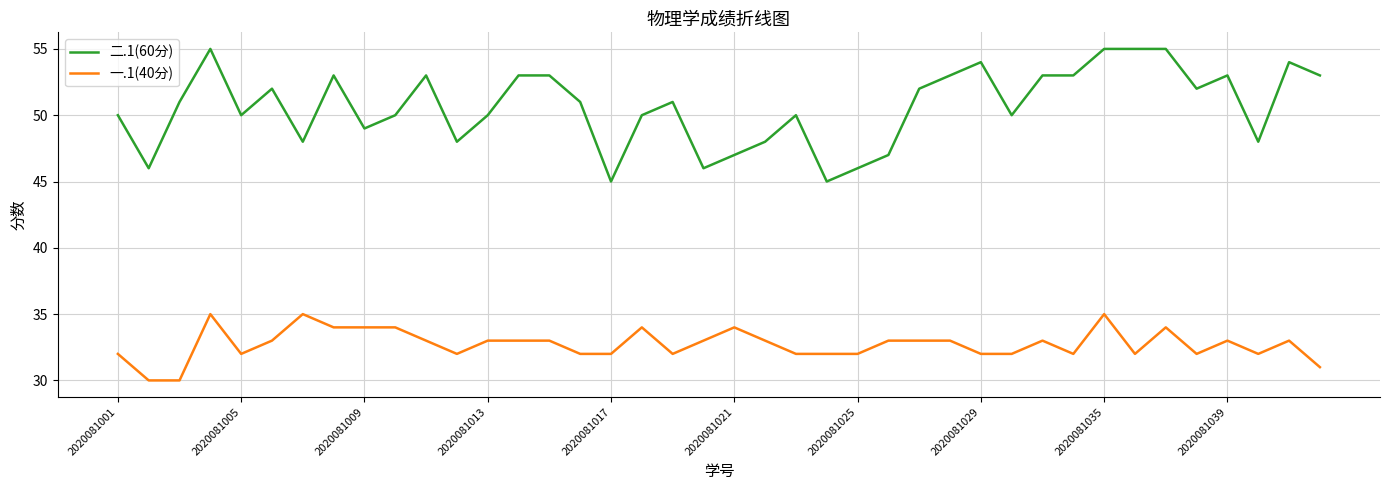

Does the chart display data point markers on the line(s)?

No